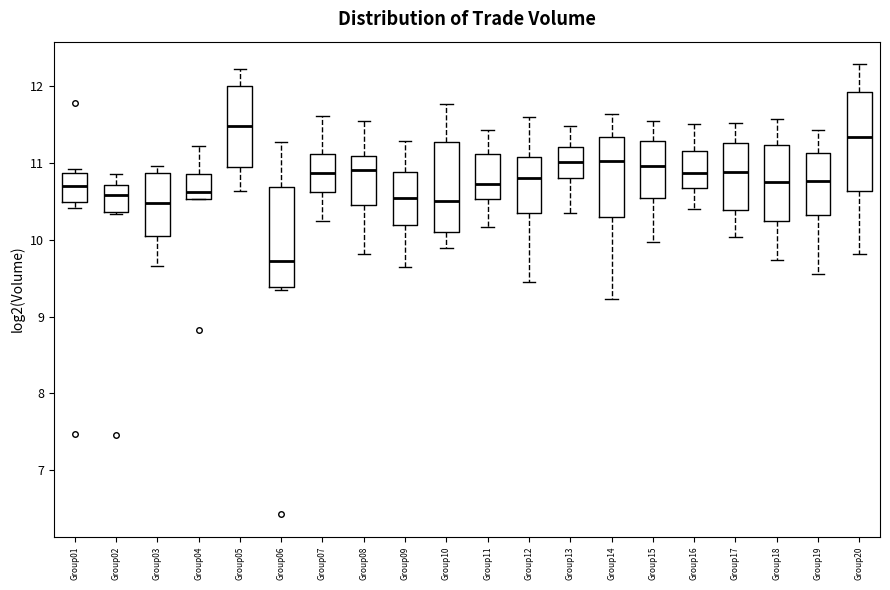

Where does the median line of the box for Group17 sit on the y-axis? The values are not printed on the chart, so give them approximately, as read against the axis.

10.9